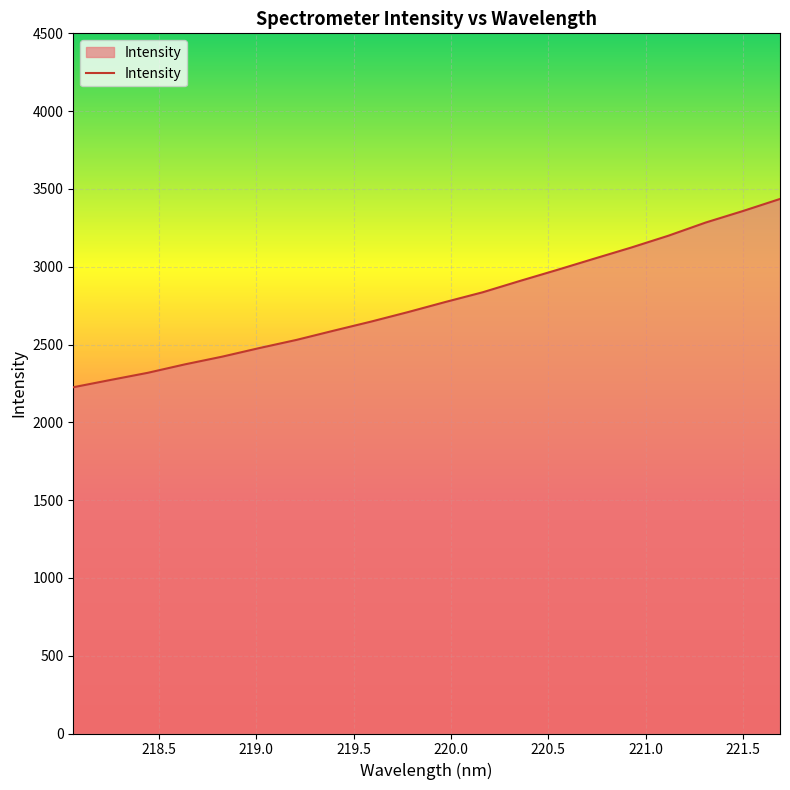

What is the greatest value displayed?

3435.5